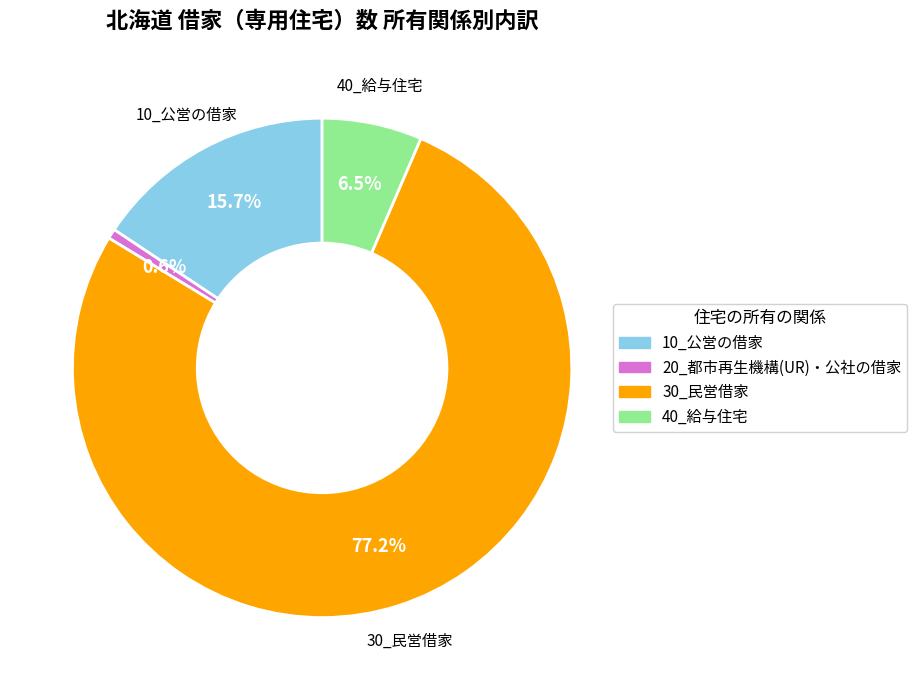

Is there a majority slice in this chart?

Yes